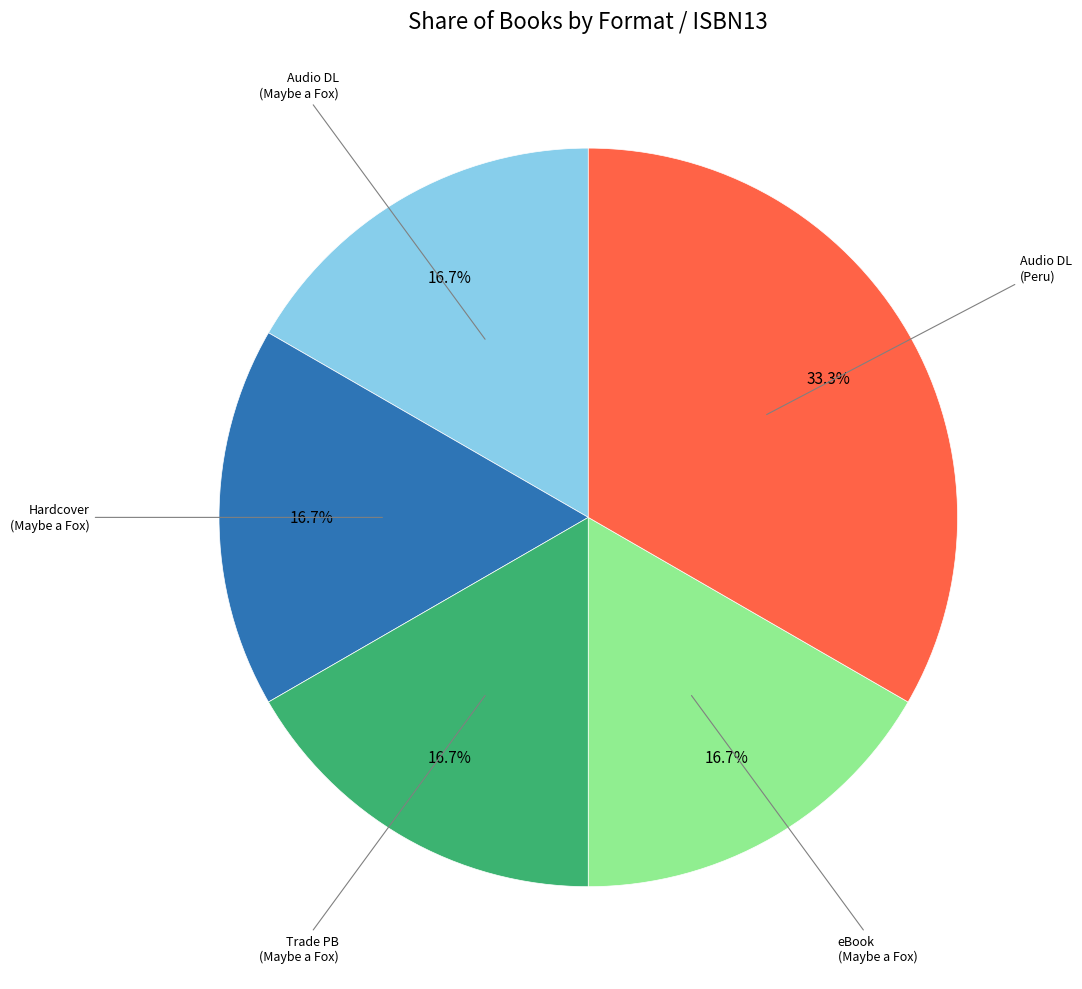

How many slices are in this pie chart?

5